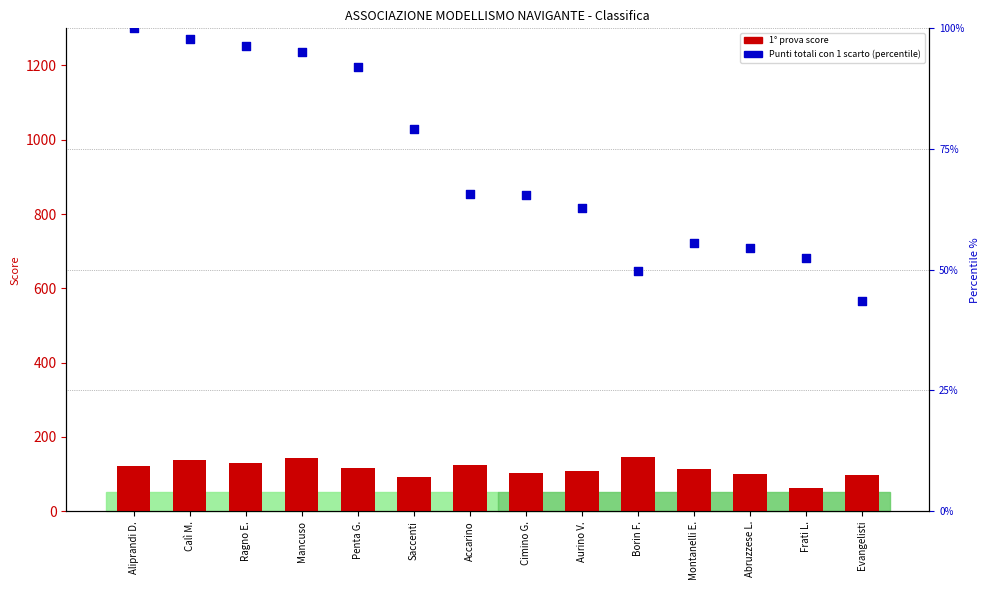

Which series contains the highest Y value?

1° prova score